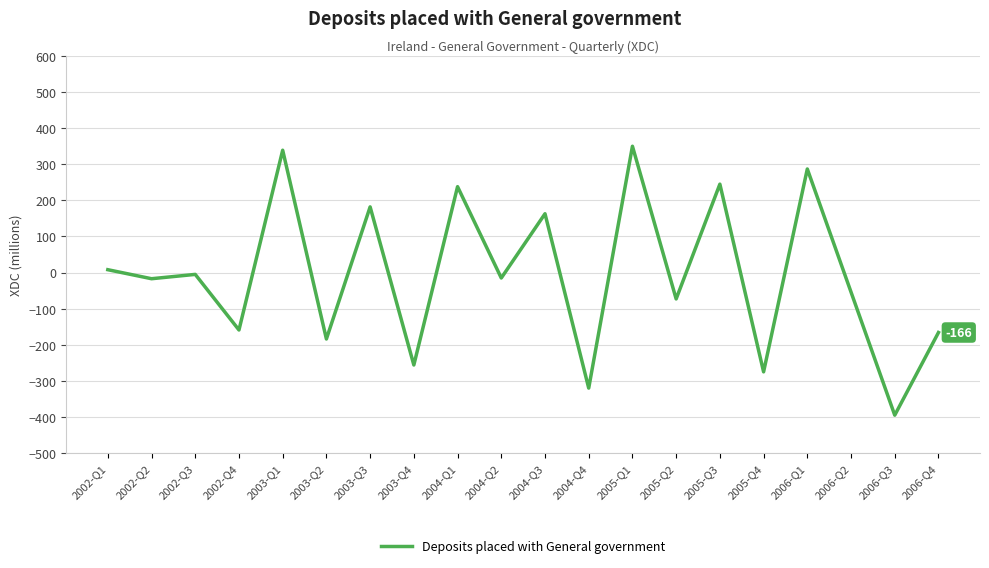

What is the change in value from 2002-Q4 to 2004-Q4?

-161